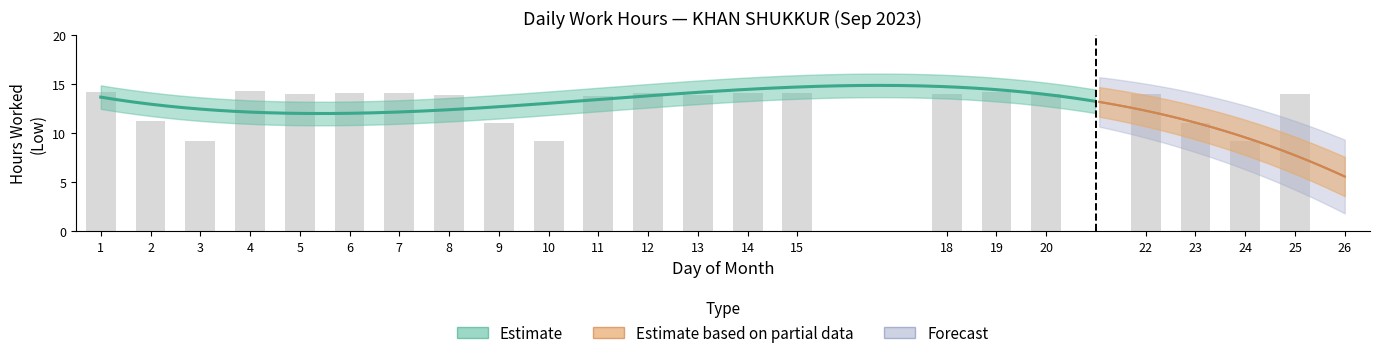

Reading right to left, transcribe all the data shown in this chart.

0.0	14.0	9.2	11.1	14.0	14.0	14.2	14.0	14.1	14.1	13.9	14.1	13.8	9.2	11.0	13.9	14.1	14.1	14.0	14.3	9.2	11.2	14.2